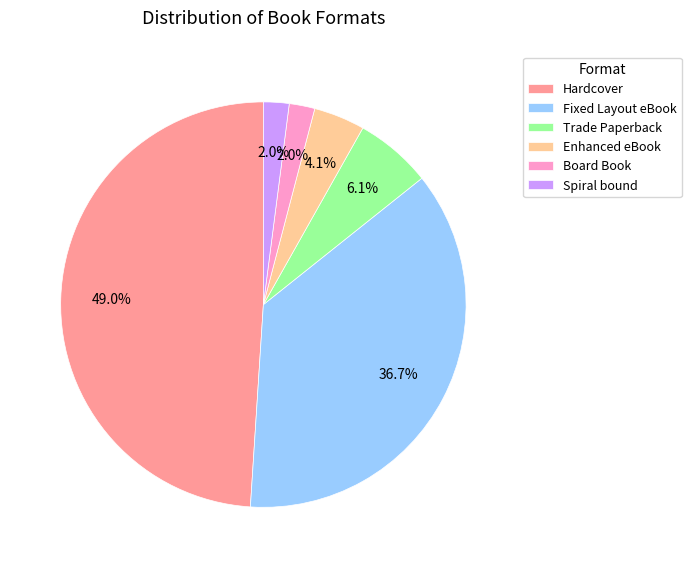

Between Spiral bound and Fixed Layout eBook, which is larger?

Fixed Layout eBook